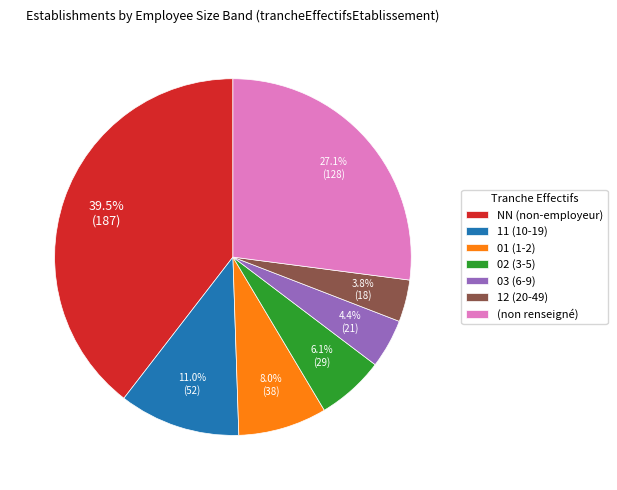

Which has a higher value, 11 (10-19) or 01 (1-2)?

11 (10-19)